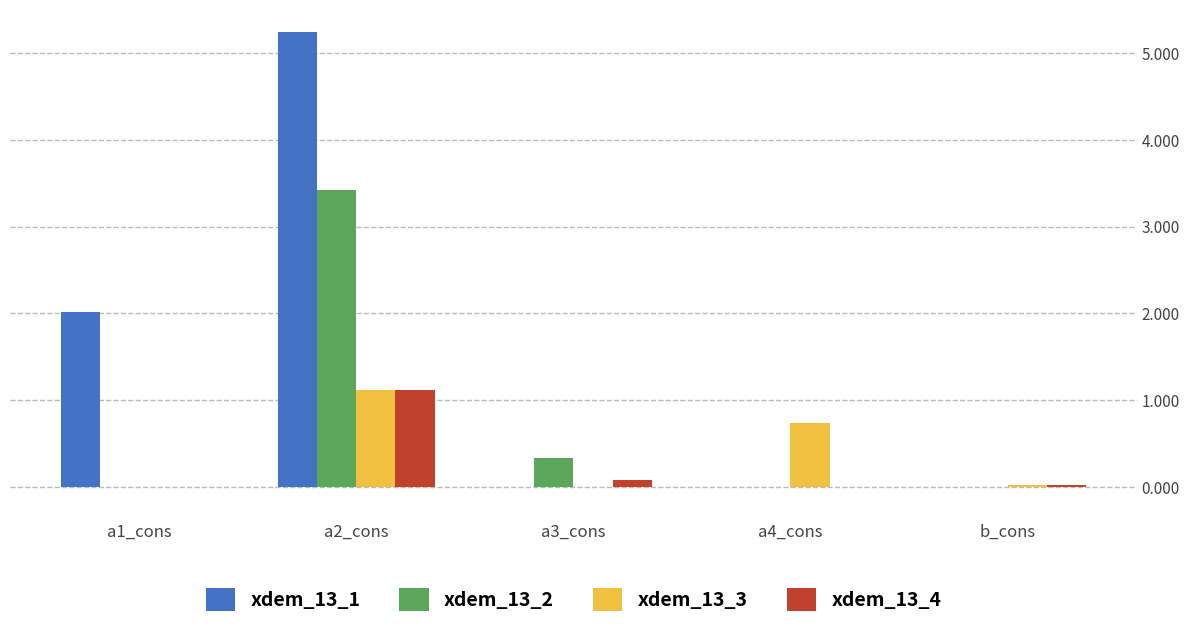

Which series has the widest spread of values?

xdem_13_1